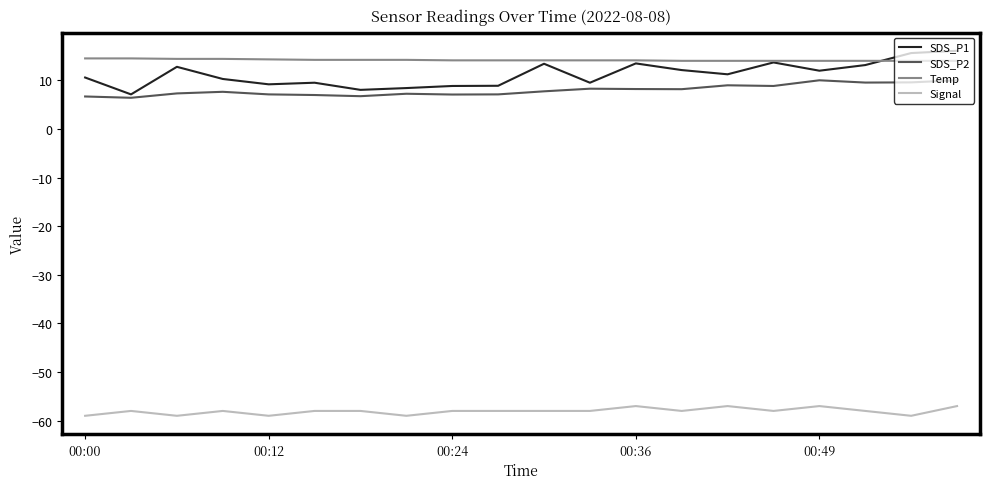

What is the greatest value displayed?

16.1